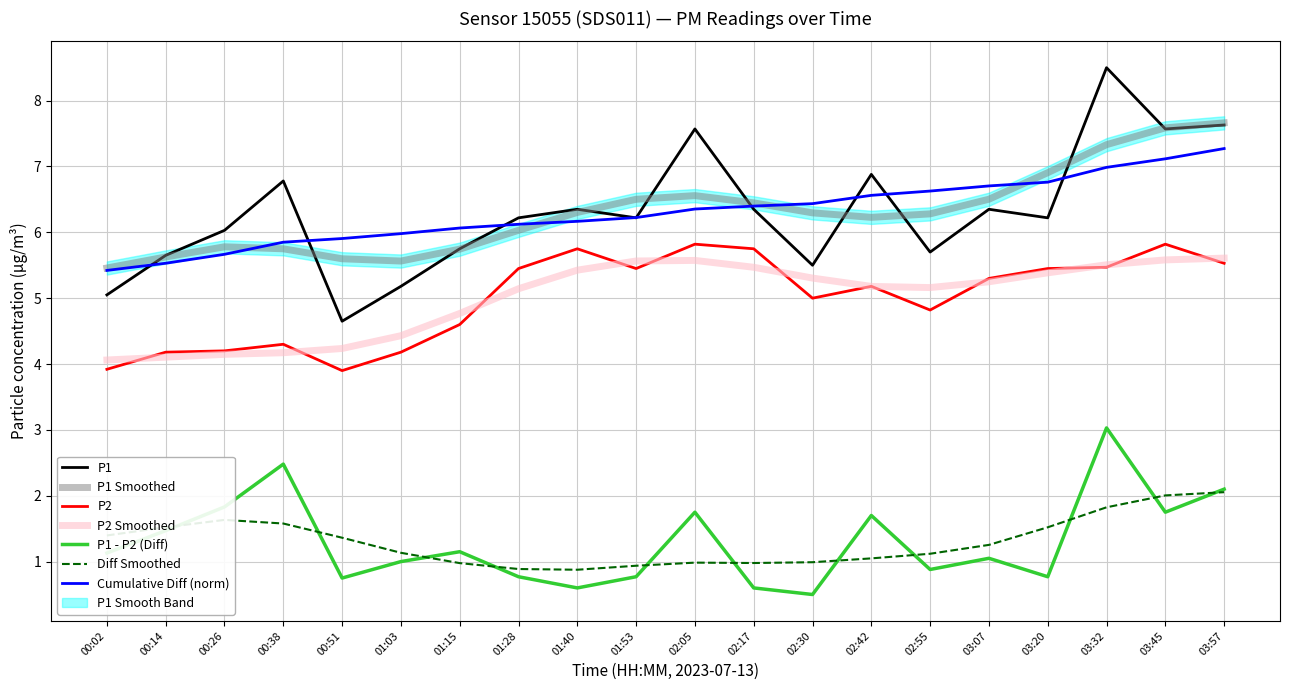

Where does the P1 series first go above 6?

00:26